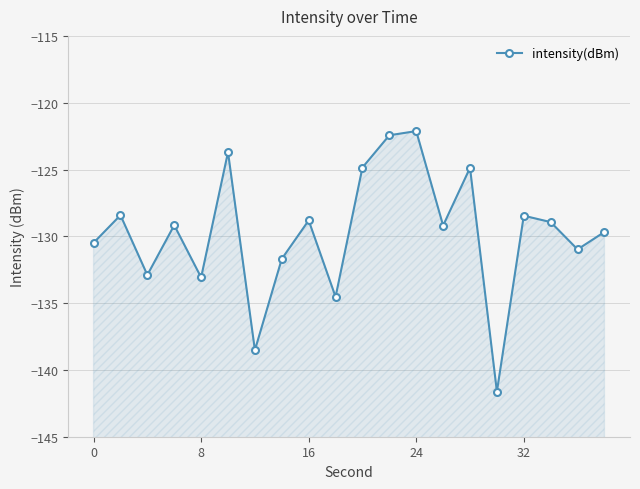

Count the number of data series in this chart.

1